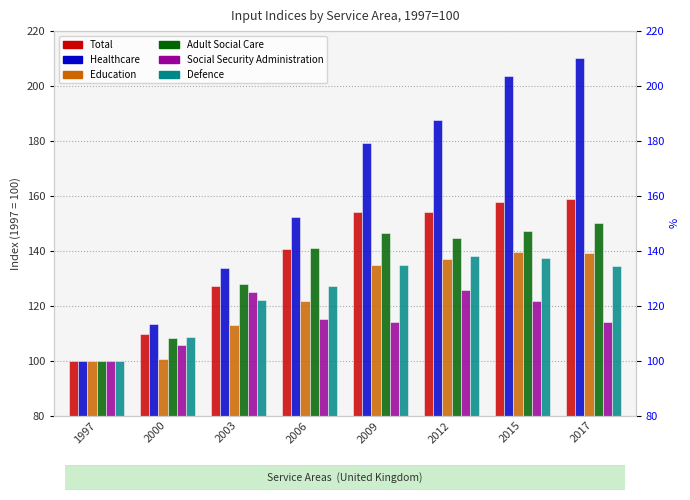

Count the number of data series in this chart.

6